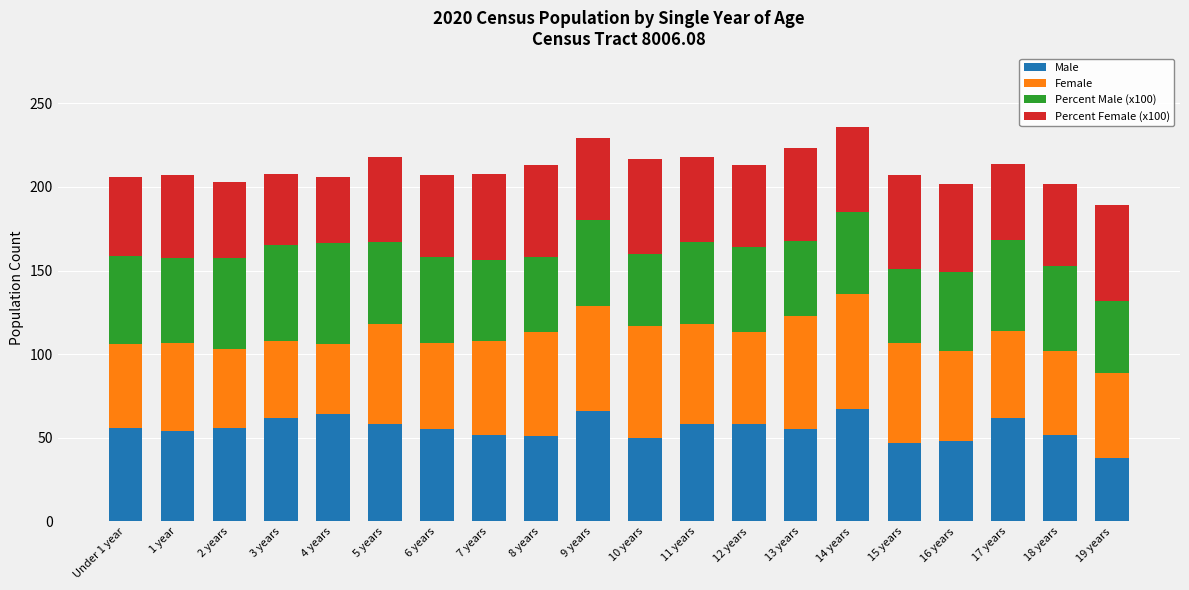

The value of Male at 19 years is 38.0. True or false?

True